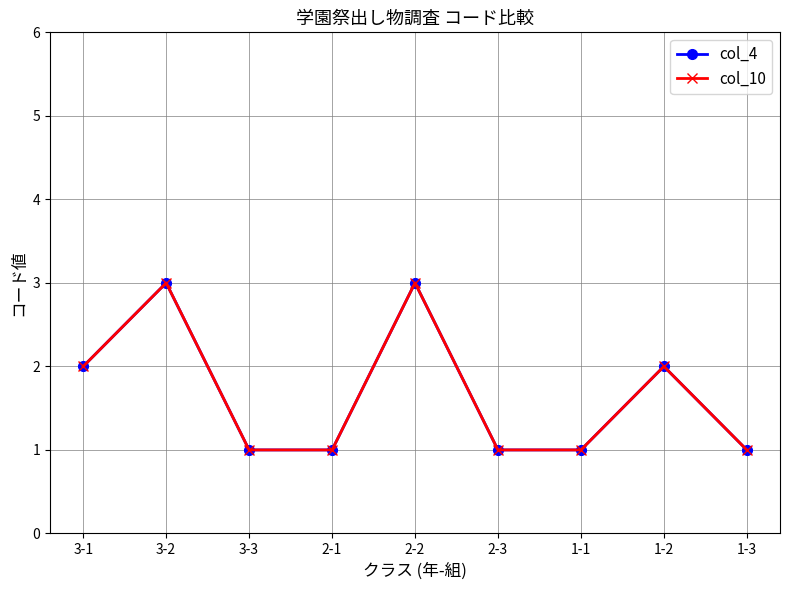

Is this an area chart (filled region under the line)?

No